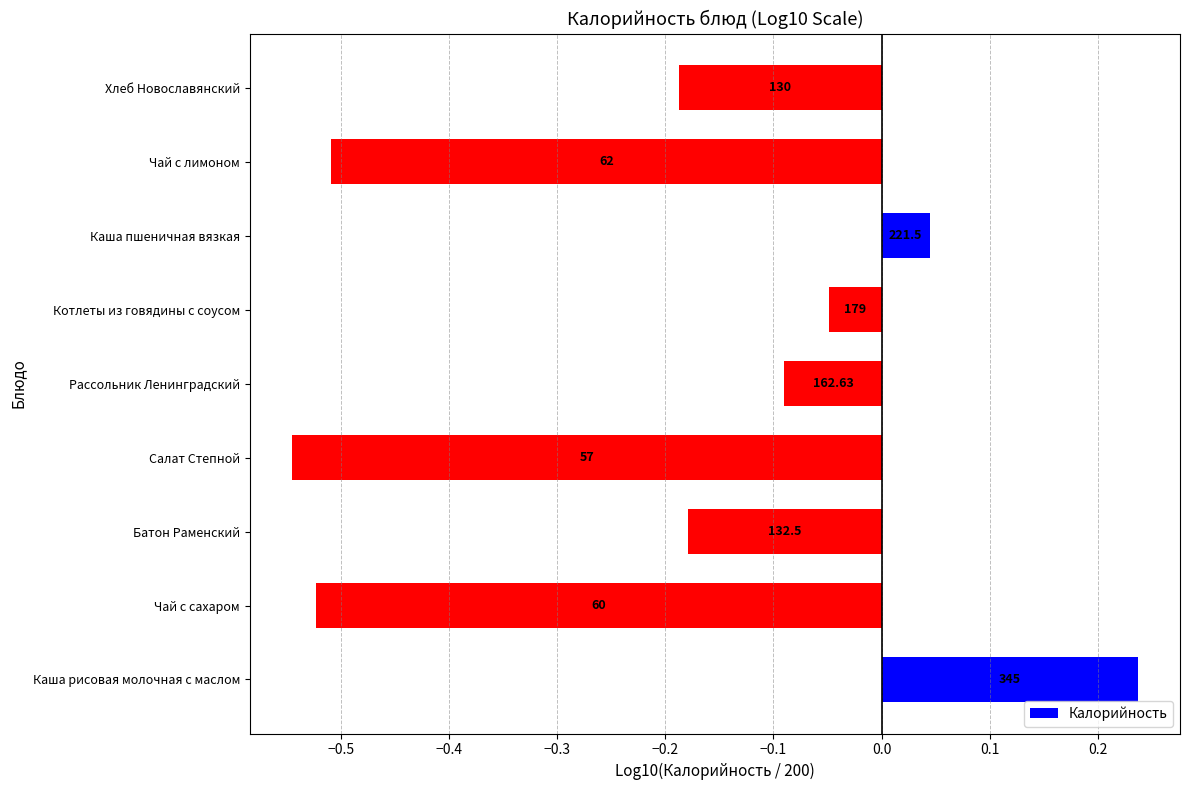

How many bars are there in total?

9